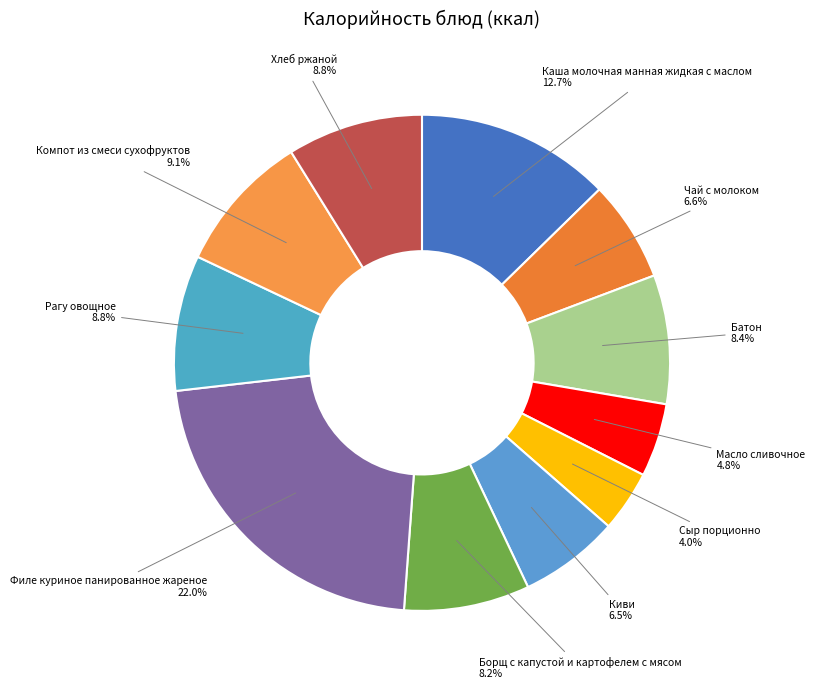

To the nearest percent, what percentage of the pie is Филе куриное панированное жареное?

22%